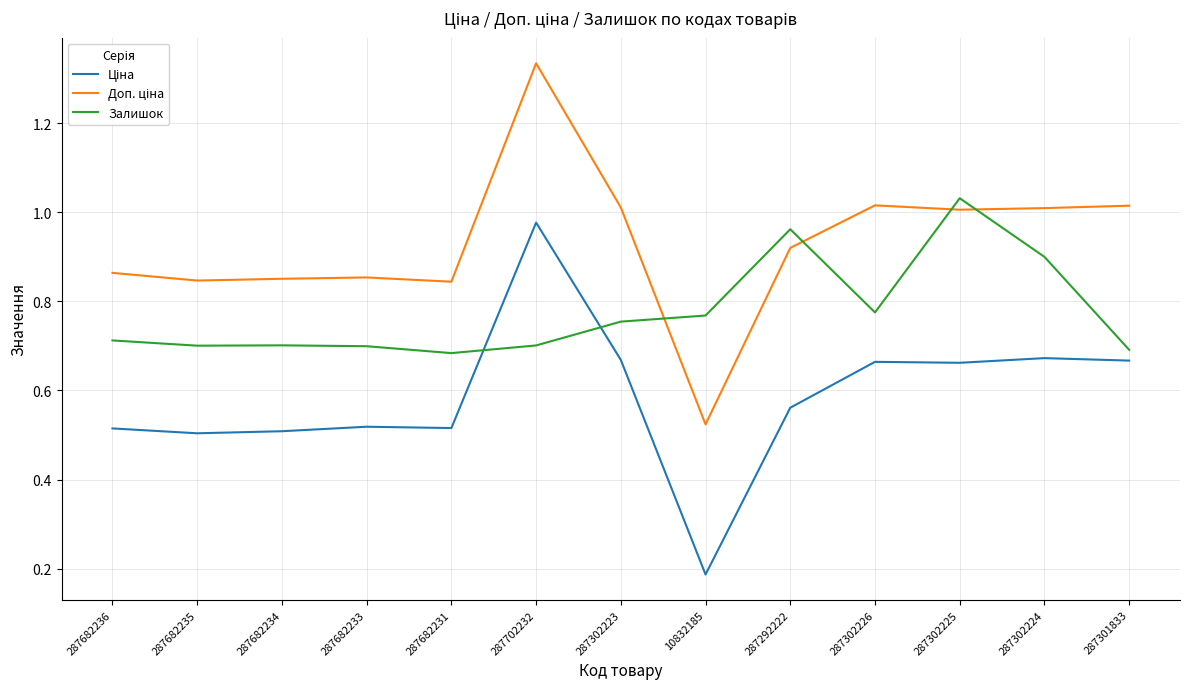

What is the difference between the maximum and minimum values in the Доп. ціна series?

0.8